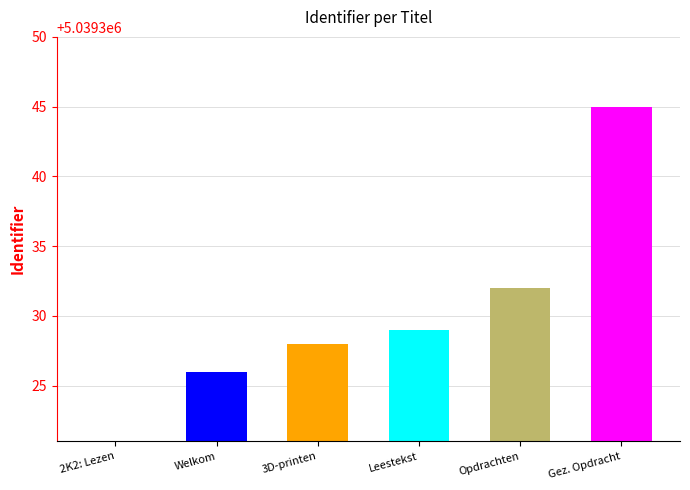

How many bars are there in total?

6